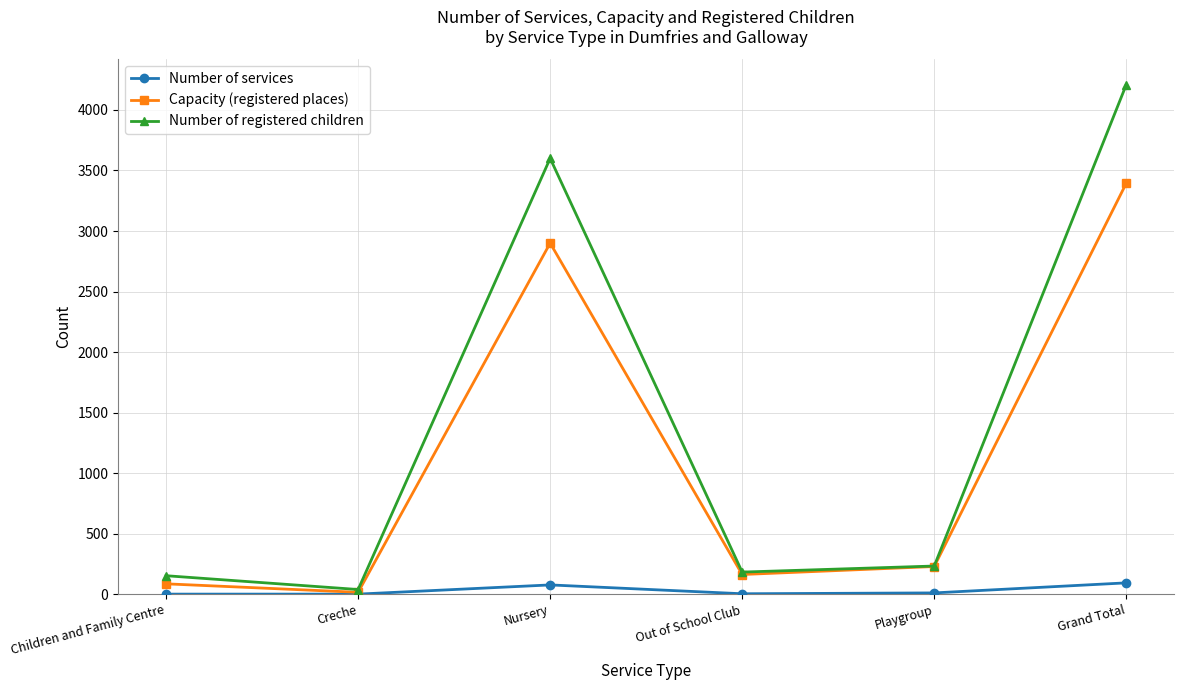

Where is the first local maximum for Number of services?

Nursery